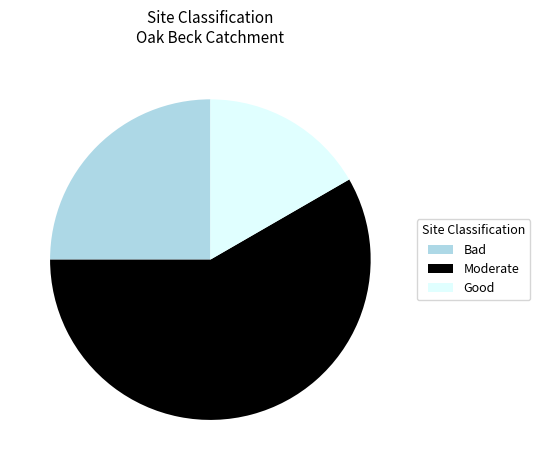

Combined, do Good and Moderate account for over 50%?

Yes